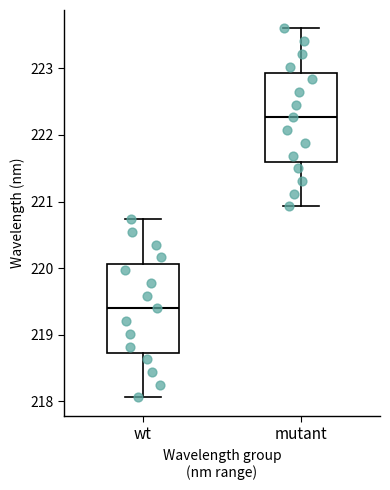

Reading left to right, read every box against the y-axis: the position of its median line, the range the box covers, and the ends of its whiskers. The values are not printed on the chart, so give them approximately, as read against the axis.

wt: median 219.4, box 218.7 to 220.1, whiskers 218.1 to 220.7
mutant: median 222.3, box 221.6 to 222.9, whiskers 220.9 to 223.6